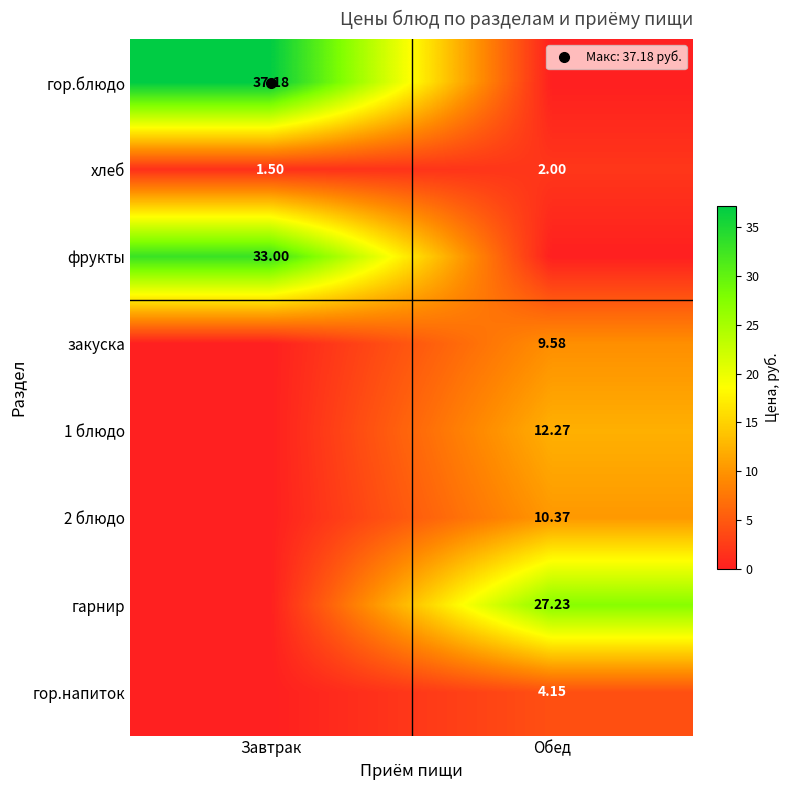

At which label is гарнир closest to 13?

Завтрак